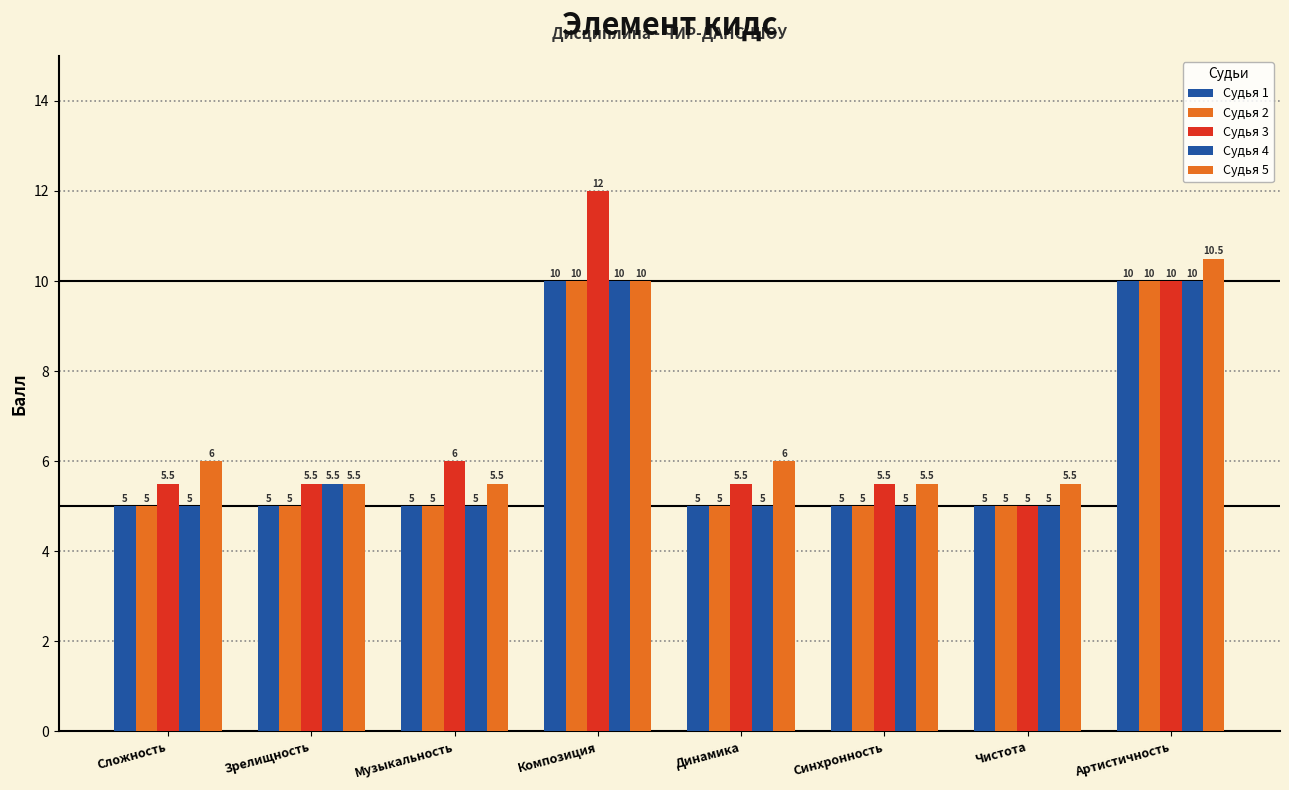

How many groups of bars are there?

8